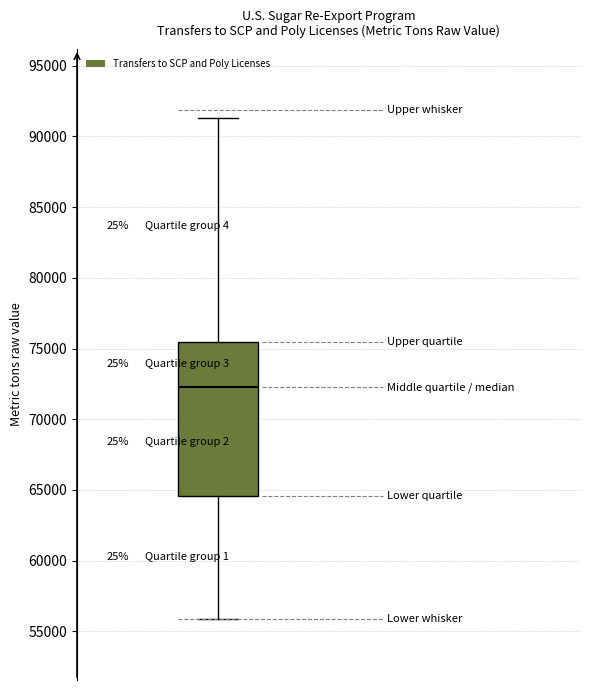

Where is the lower edge of the box on the y-axis? The values are not printed on the chart, so give them approximately, as read against the axis.

64500